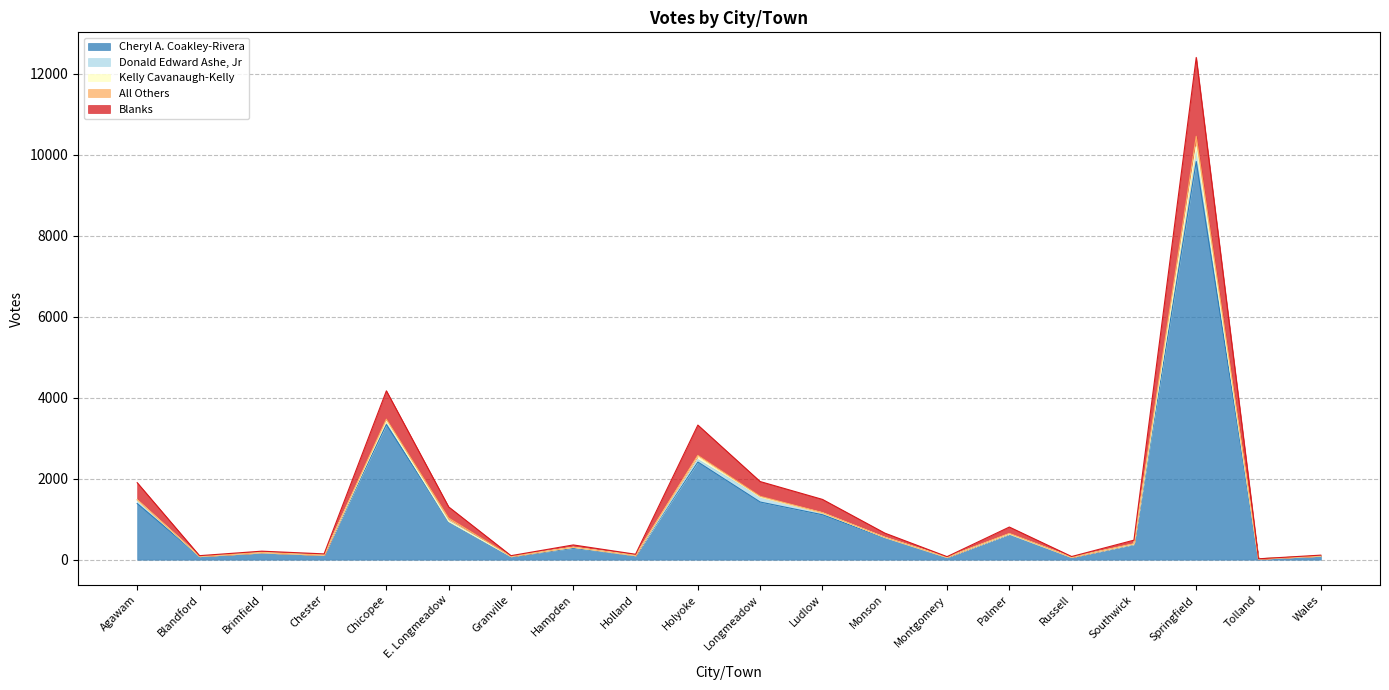

True or false: Cheryl A. Coakley-Rivera has a value of 16147 at Springfield.

False